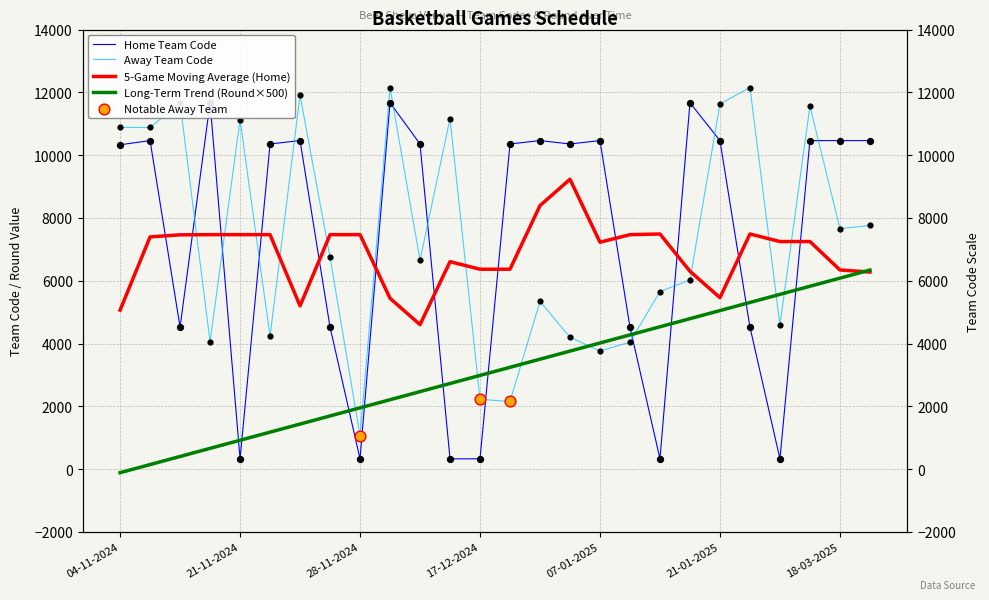

At which category is the sum across all series the highest?

03-12-2024